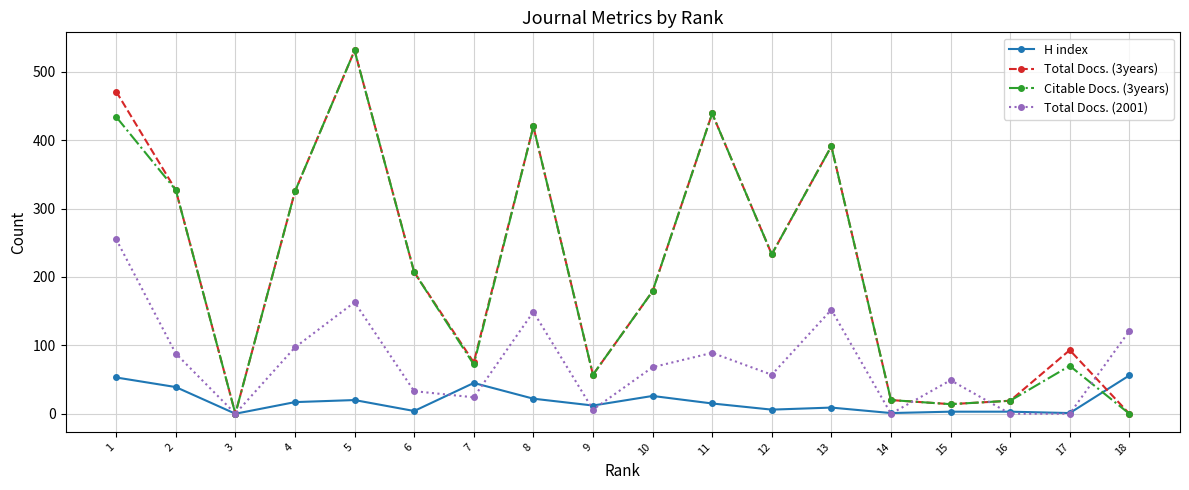

At 1, list the series in order from smallest to largest.

H index, Total Docs. (2001), Citable Docs. (3years), Total Docs. (3years)